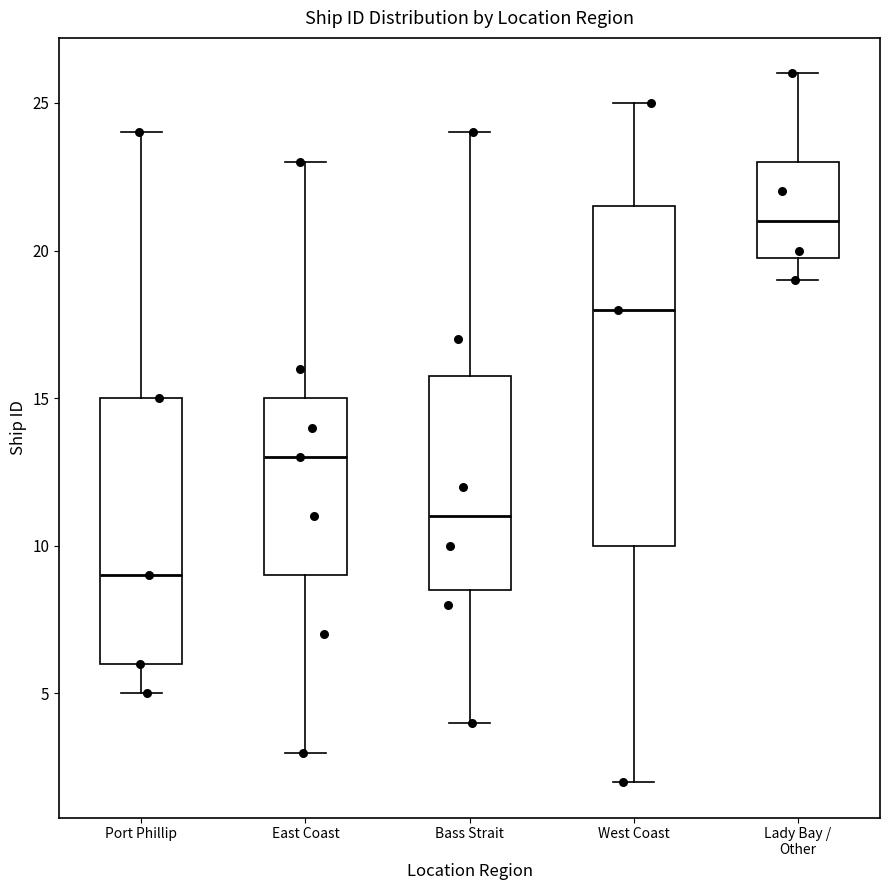

Which box's median line is the lowest?

Port Phillip